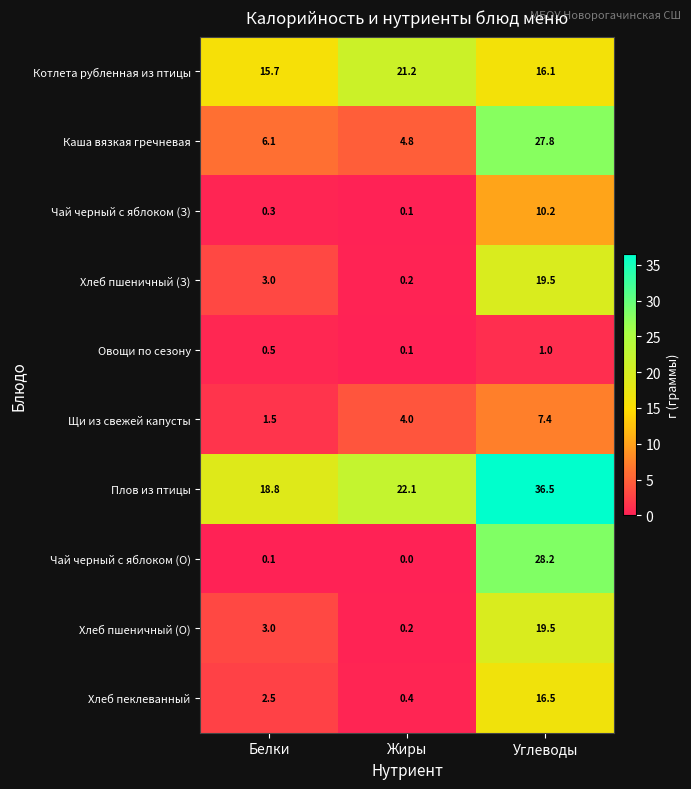

Which series has the largest total across all categories?

Плов из птицы